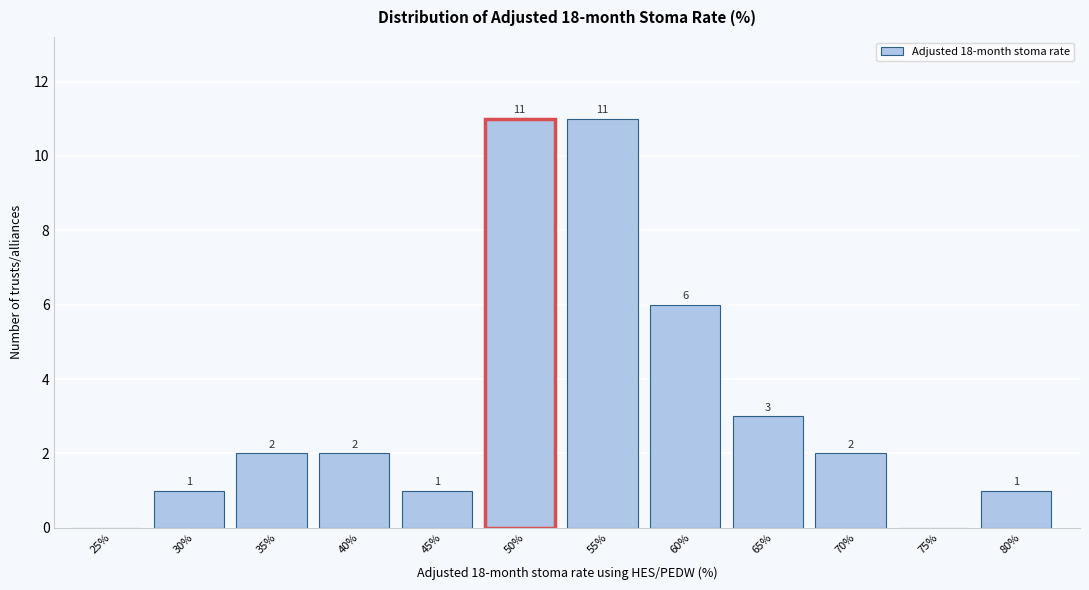

Reading left to right, list all the values displayed in this chart.

25%=0	30%=1	35%=2	40%=2	45%=1	50%=11	55%=11	60%=6	65%=3	70%=2	75%=0	80%=1